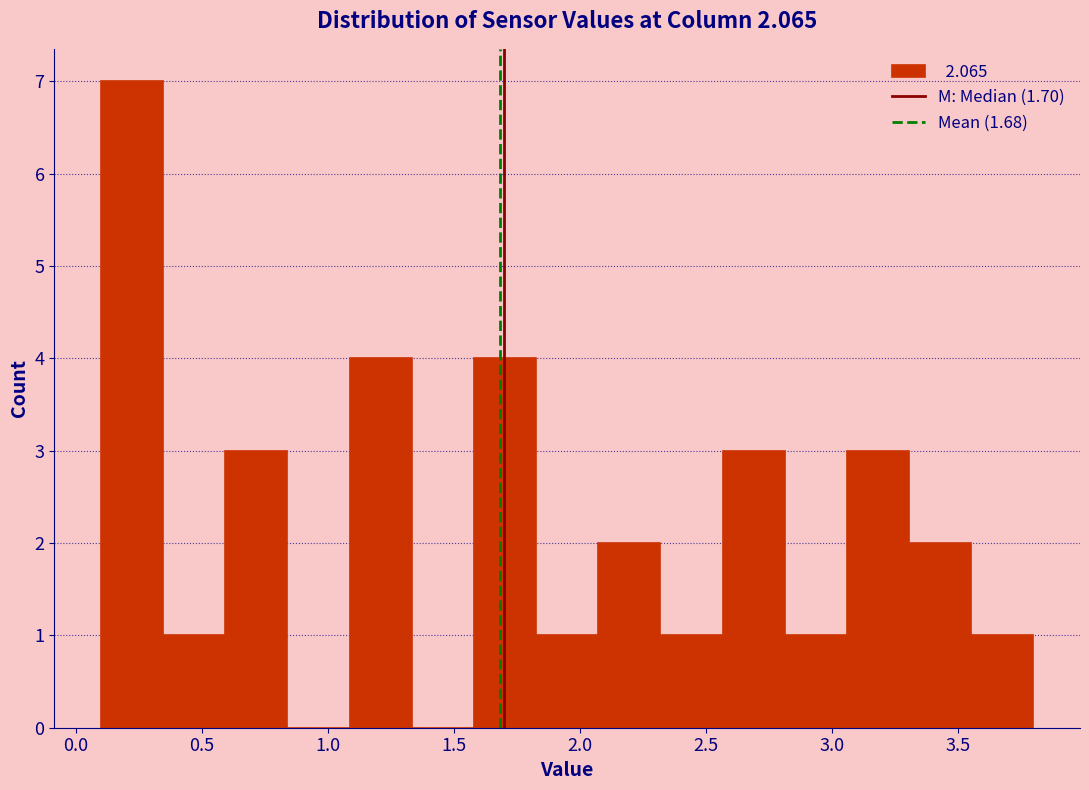

Which range on the x-axis has the tallest bar?

0.10 to 0.35